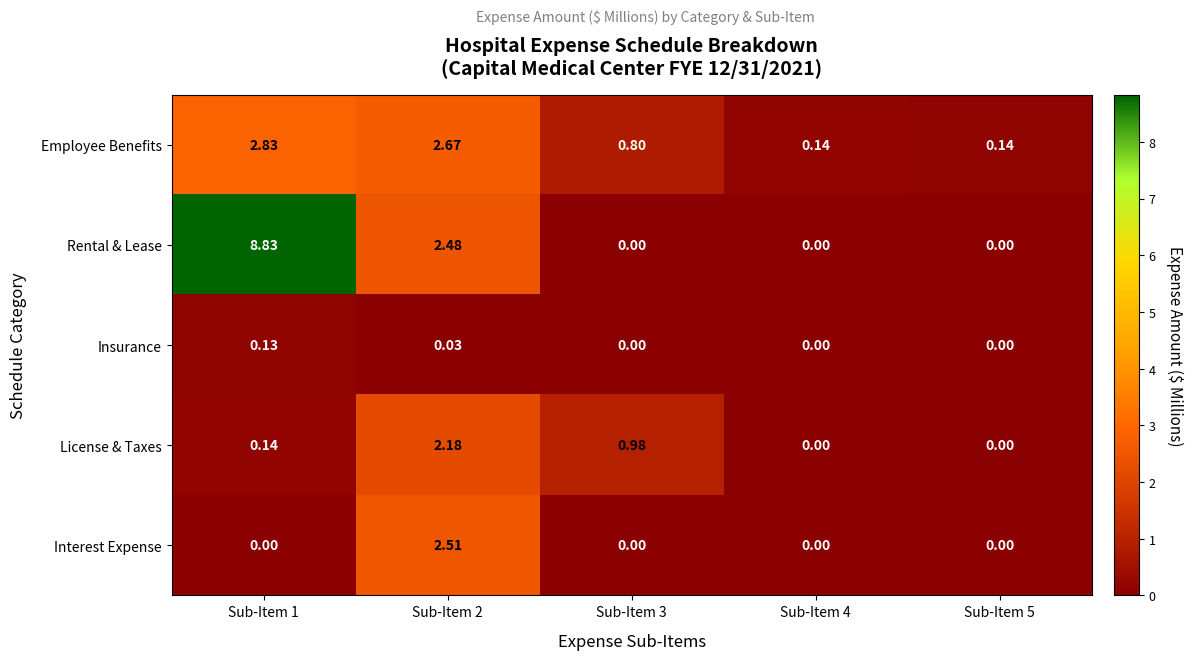

How many series are shown in this chart?

5